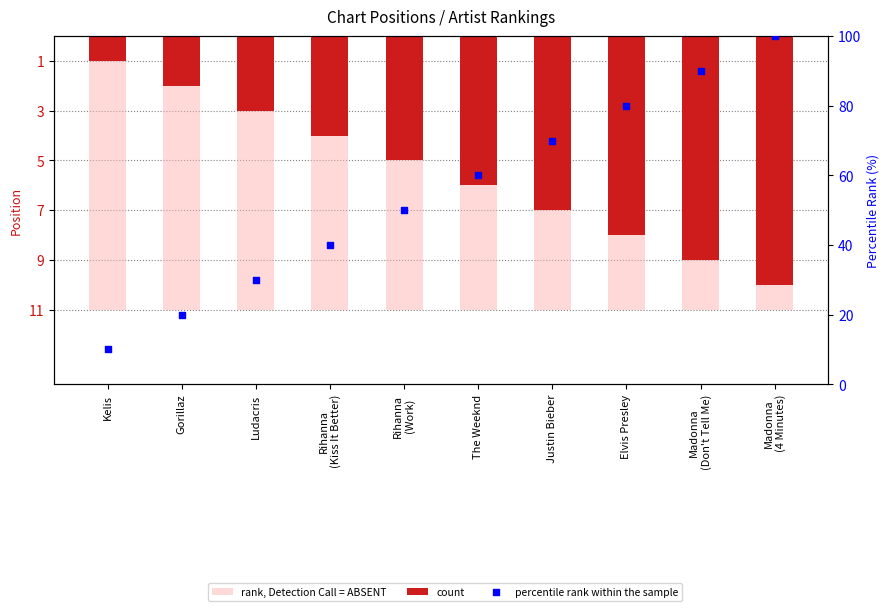

Which series contains the highest Y value?

percentile rank within the sample